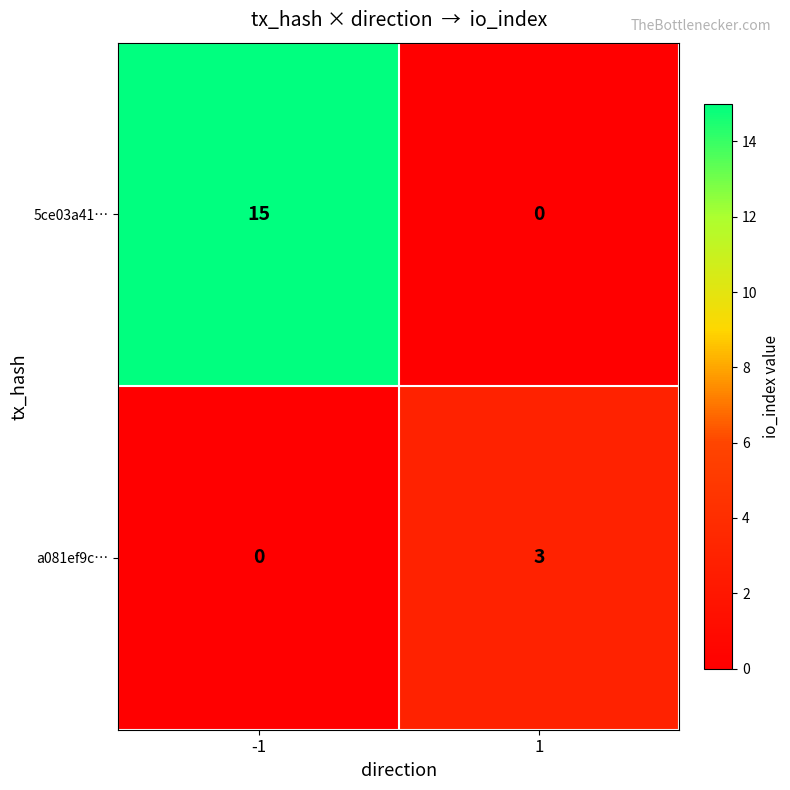

What is the total value across all series at -1?

15